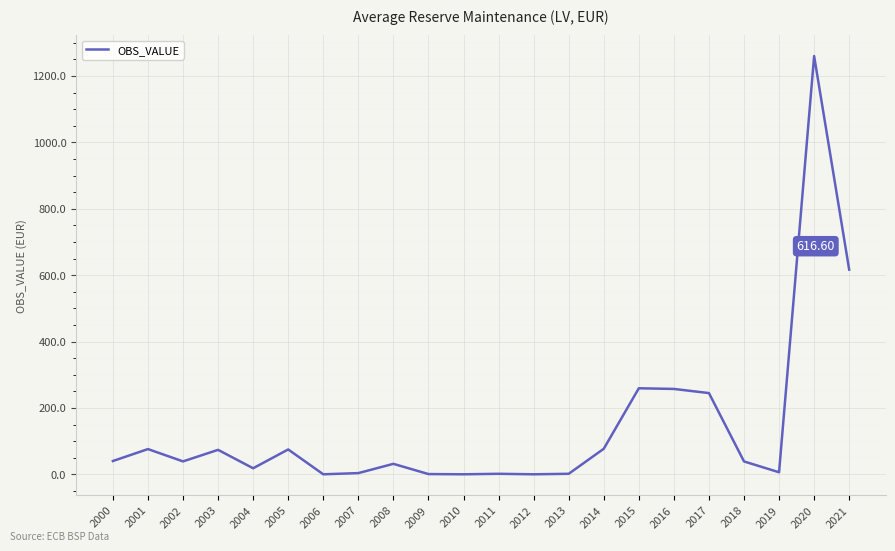

What is the greatest value displayed?

1260.0